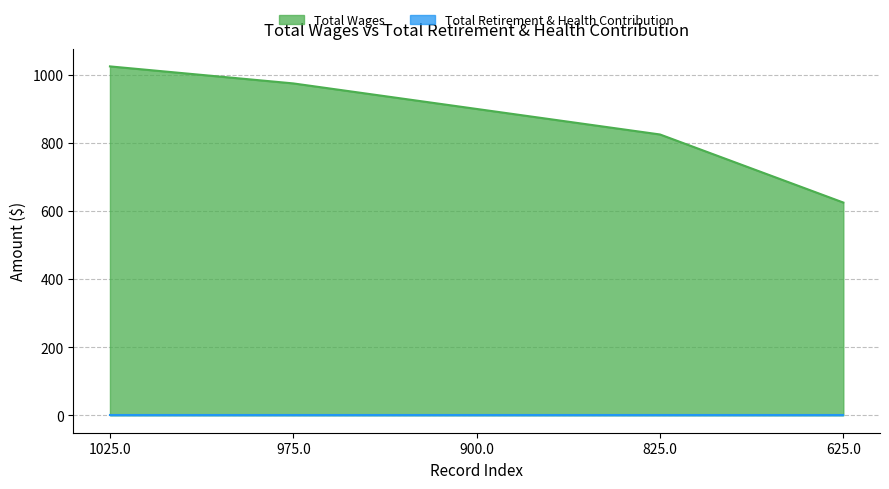

What is the greatest value displayed?

1025